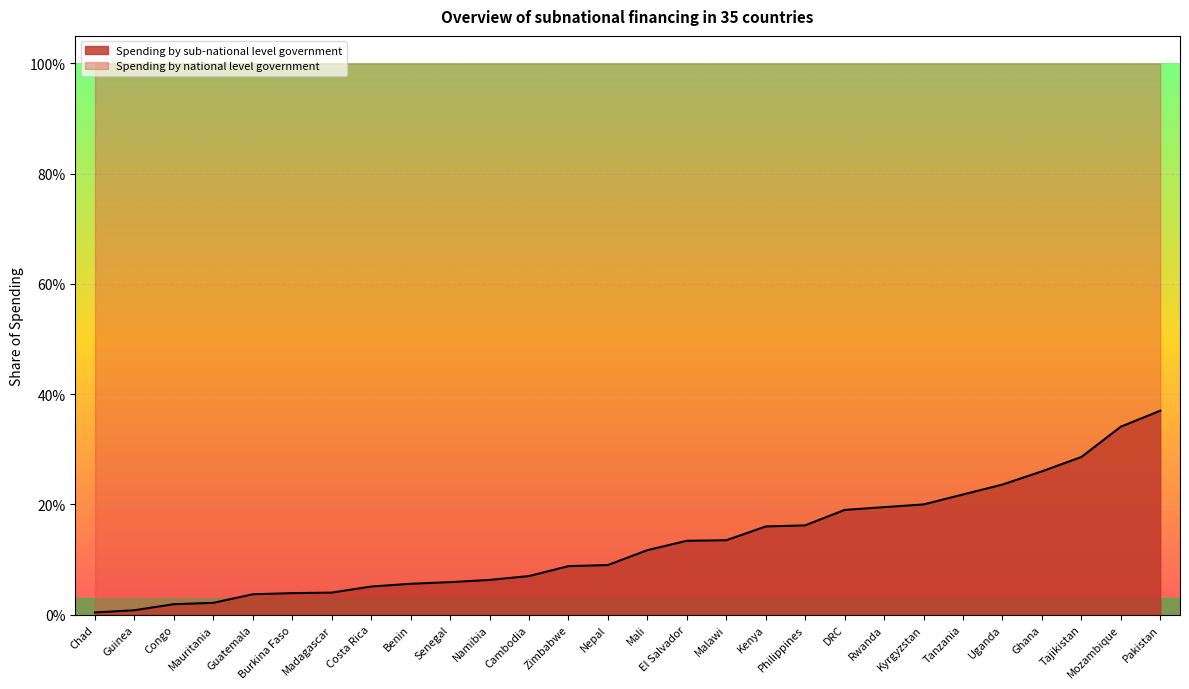

What value does the data have at Mali?

0.1